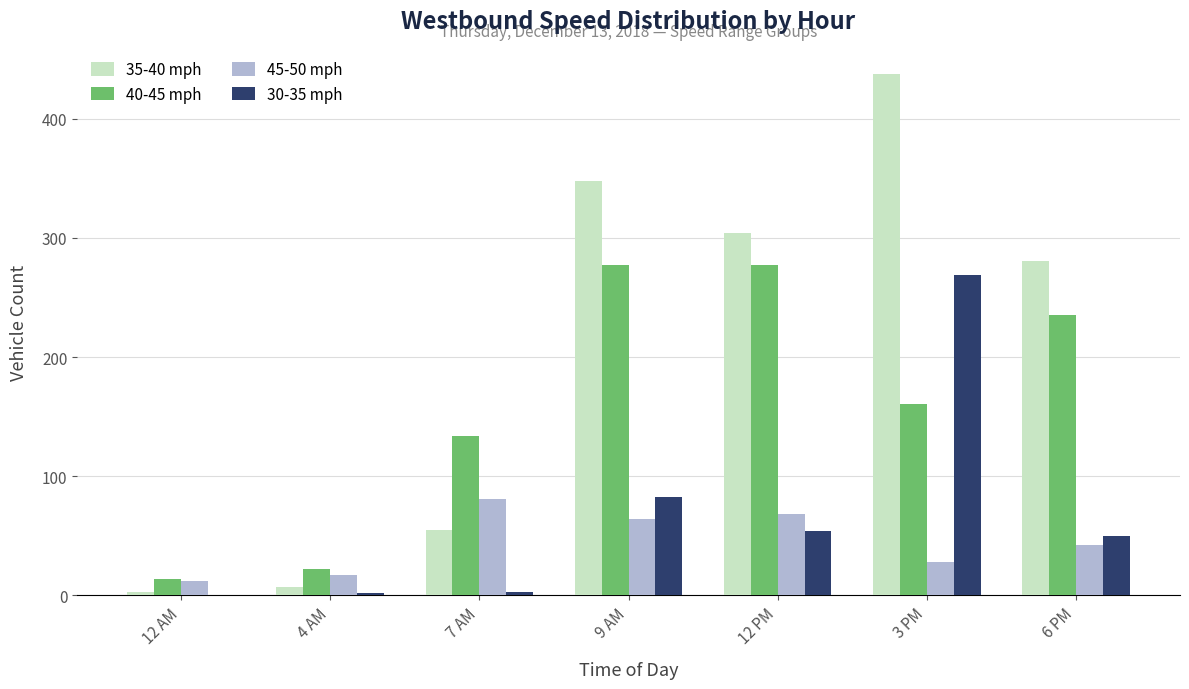

What is the sum of the 45-50 mph values at 4 AM and 12 PM?

85